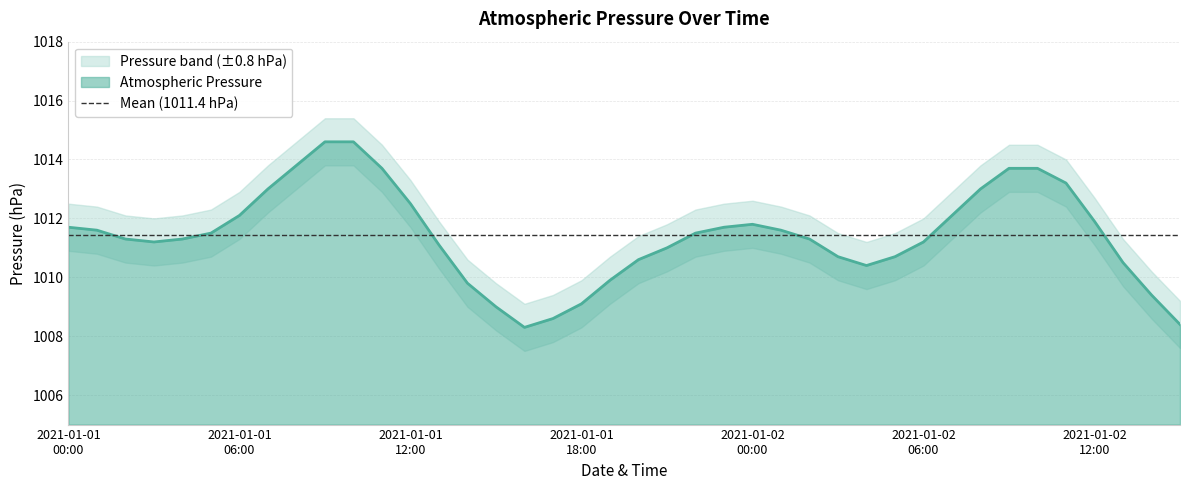

What is the label of the 17th point from the right?

2021-01-01 23:00